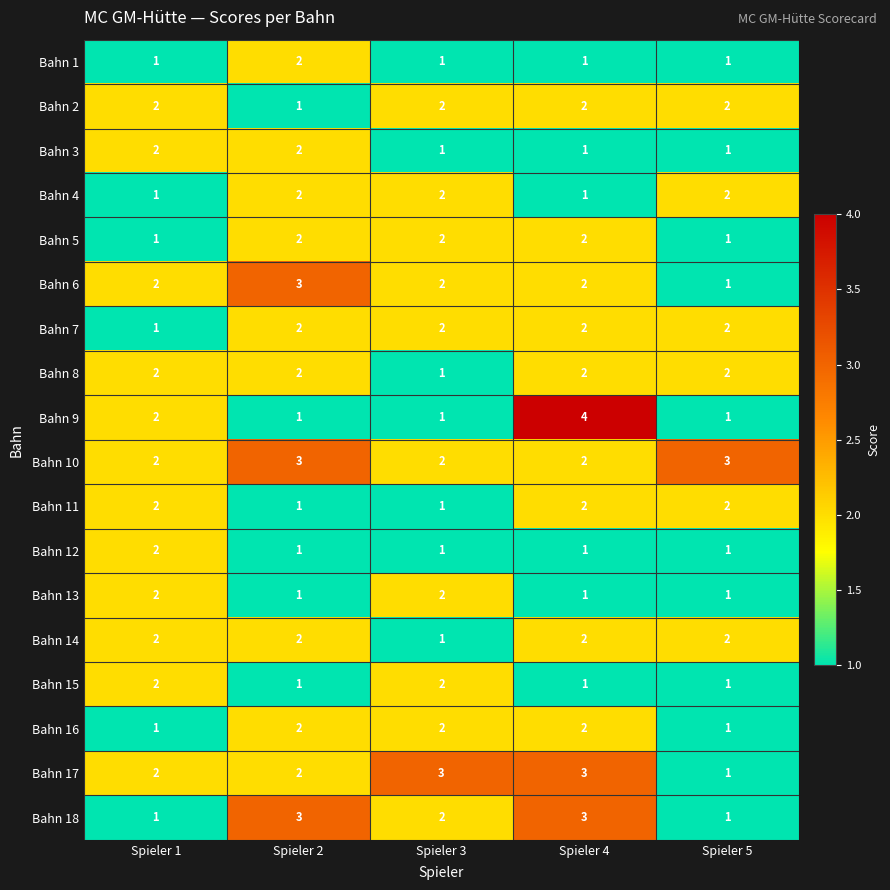

Which series has the largest total across all categories?

Bahn 10